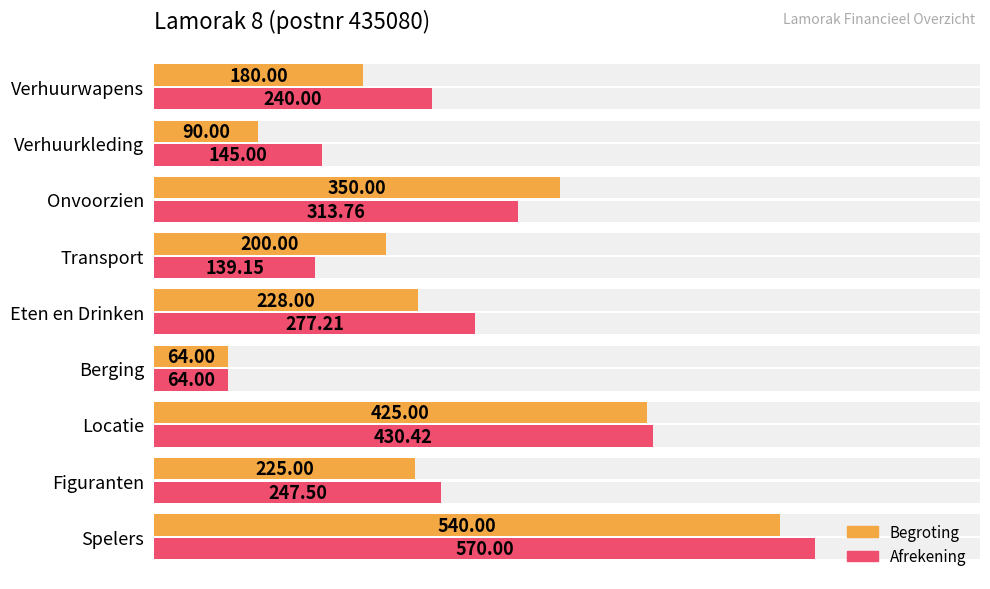

What is the sum of all Afrekening values?

2427.0